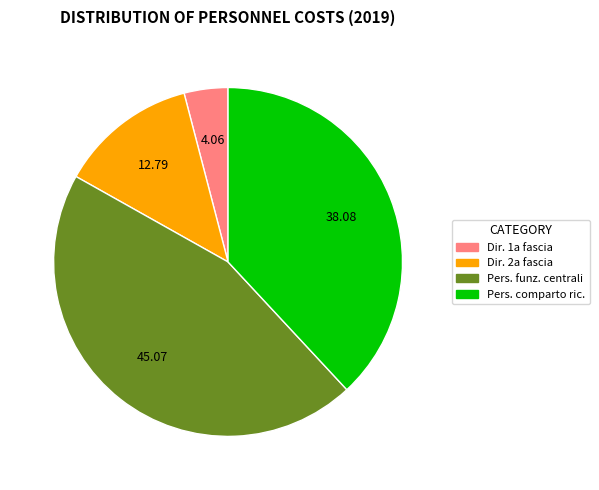

How many segments does this pie chart have?

4